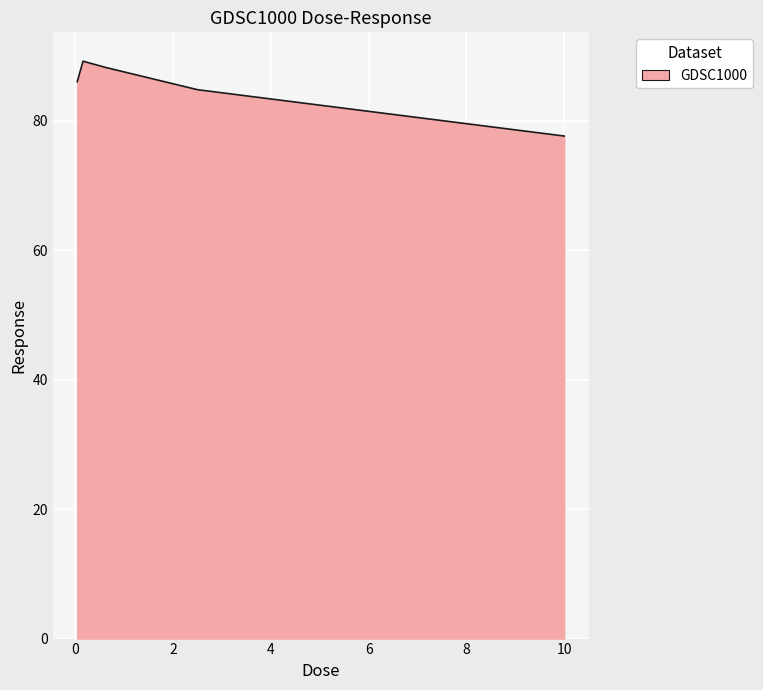

Does the chart display data point markers on the line(s)?

No